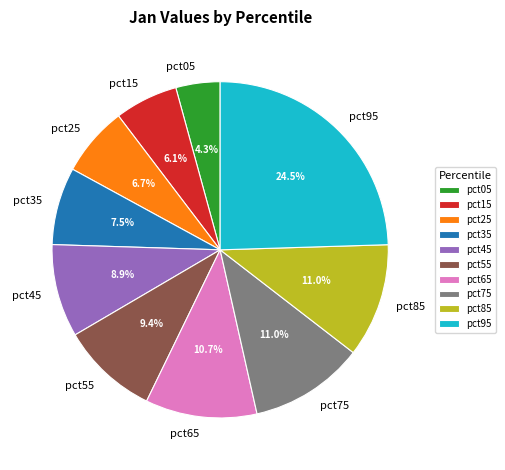

What percentage is the pct45 slice, to the nearest percent?

9%